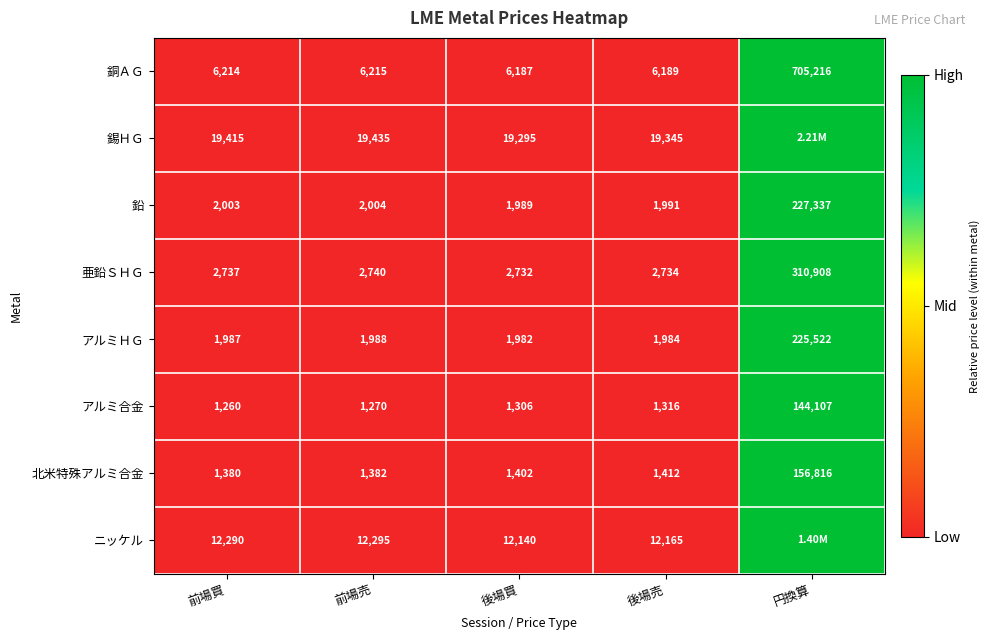

What is the difference between the highest and lowest values at 前場売?

18165